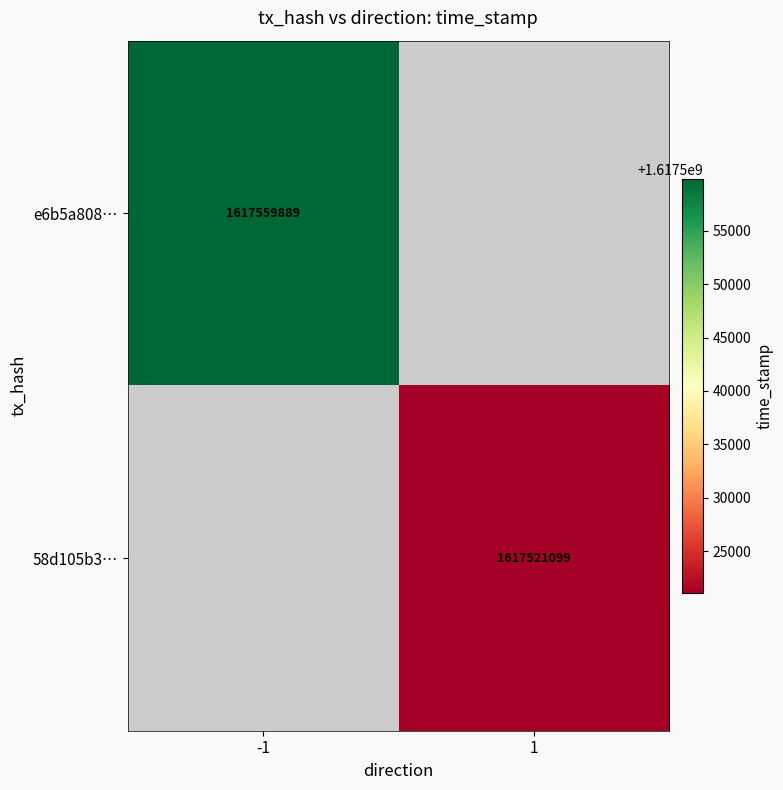

Is it true that e6b5a808… equals 1617559889 at -1?

True